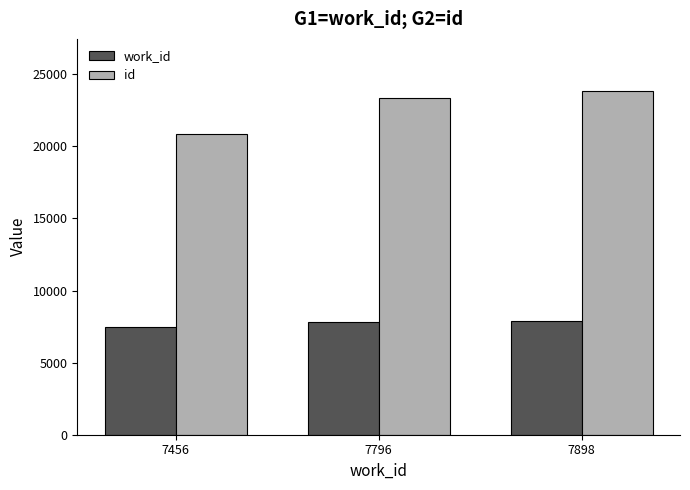

How many bars are there in total?

6